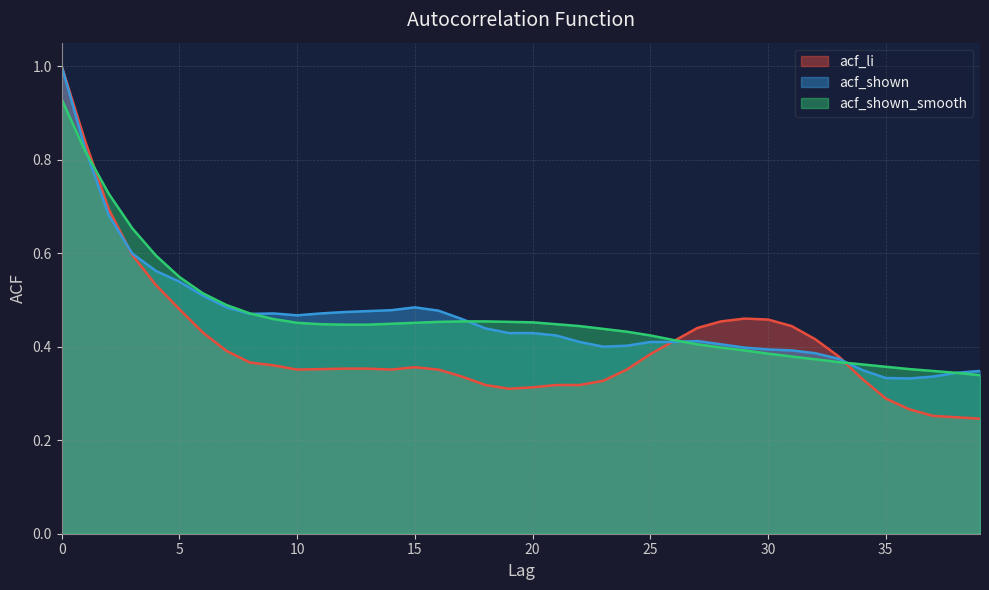

Which series has the widest spread of values?

acf_li